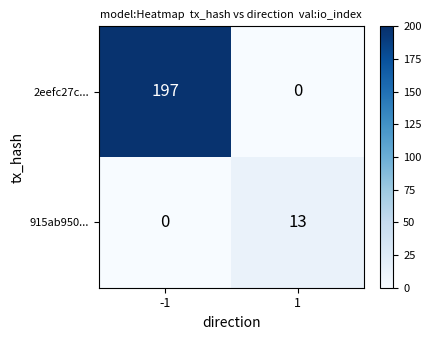

Reading left to right, transcribe all the data shown in this chart.

2eefc27c...: 197	0
915ab950...: 0	13